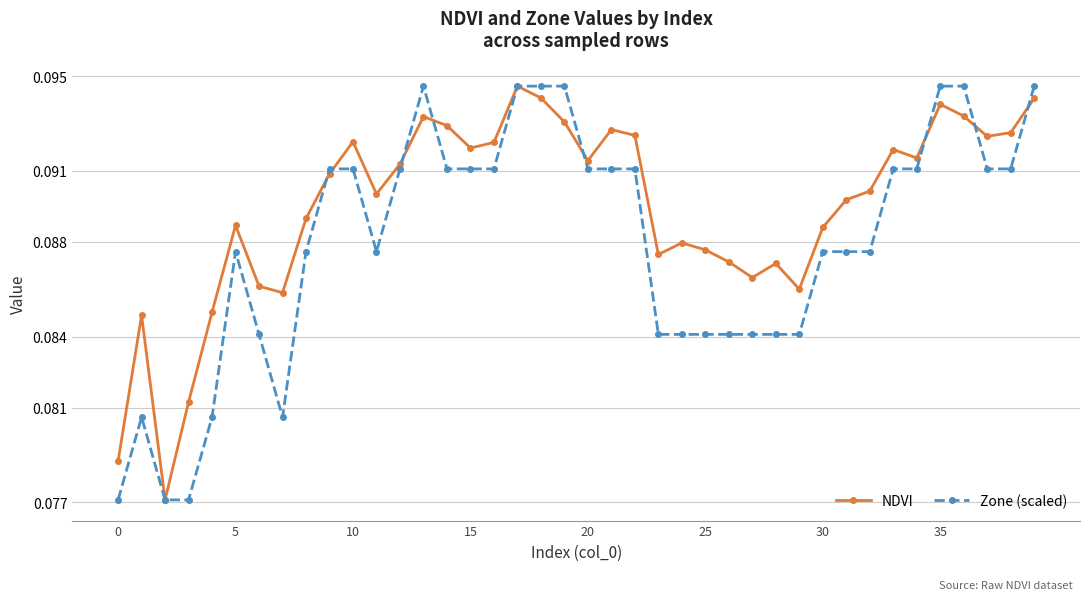

Count the Zone (scaled) values in the range 0 to 1.

40